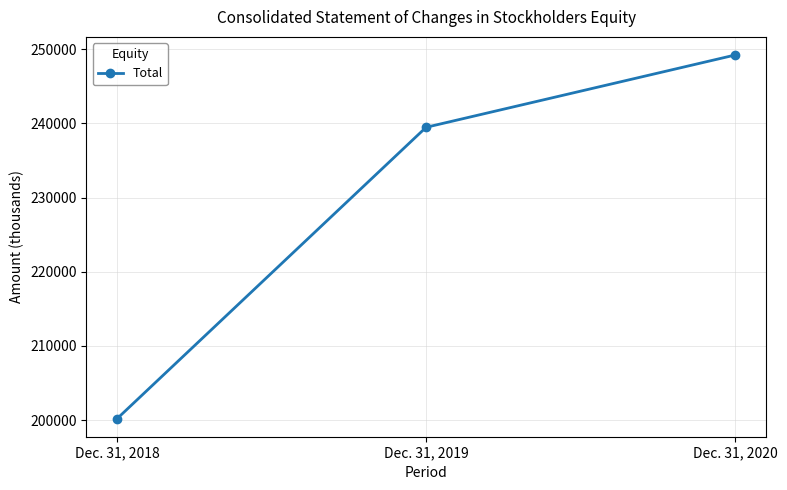

Between Dec. 31, 2018 and Dec. 31, 2019, which is larger?

Dec. 31, 2019